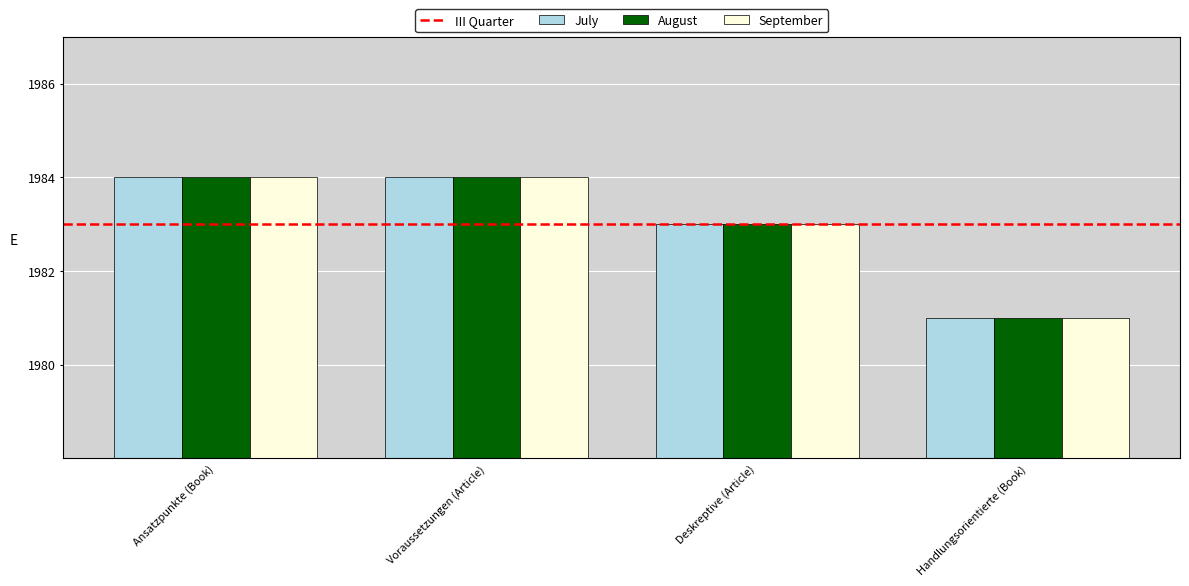

What is the approximate value of July at Deskreptive (Article)?

1983